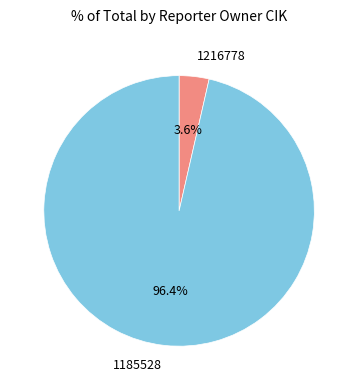

Is it true that 1185528 is 85% of the pie?

False